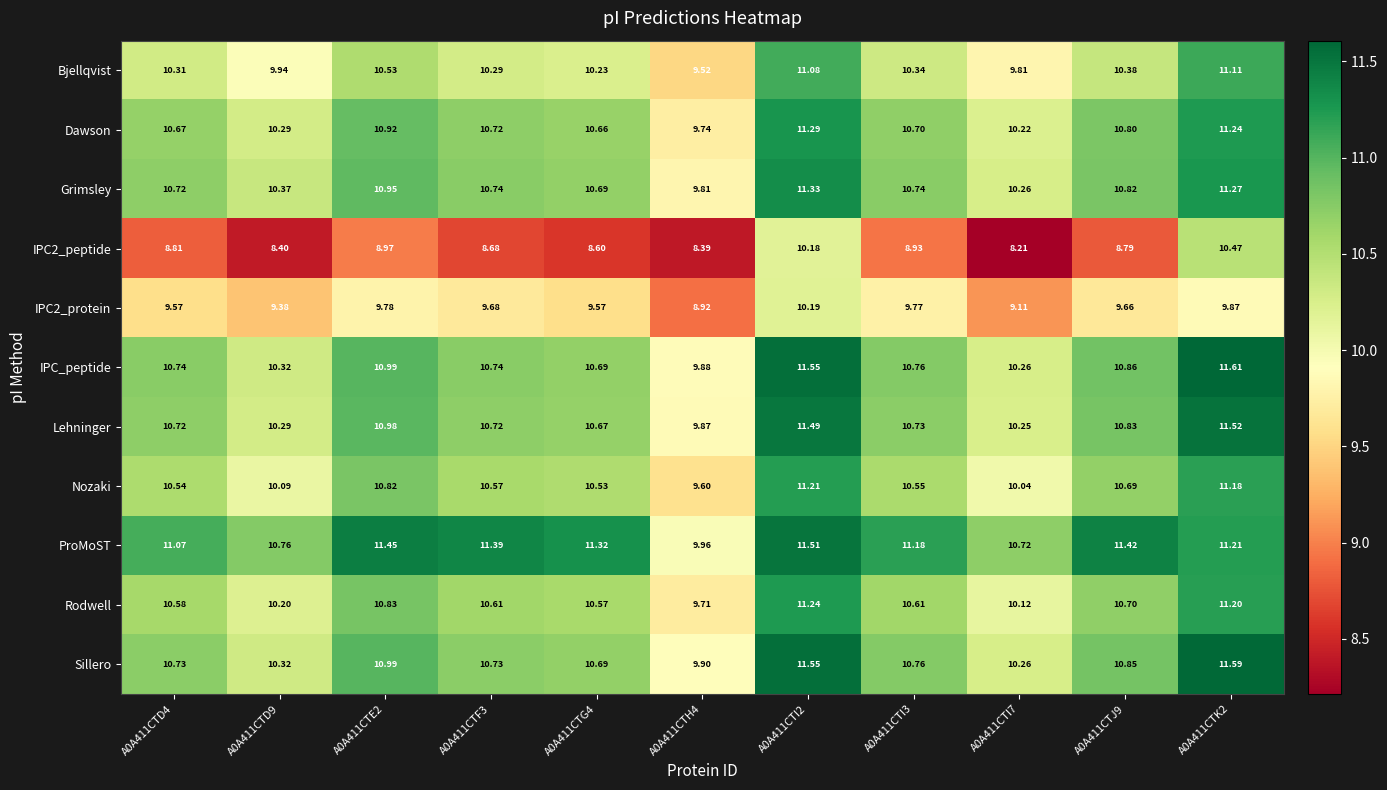

Between A0A411CTH4 and A0A411CTI3, which series saw the biggest shift?

ProMoST